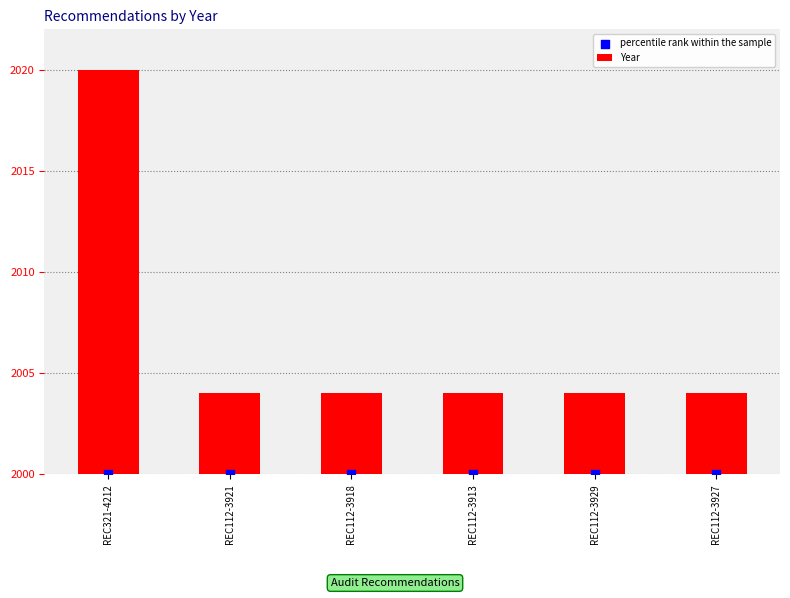

Which series contains the lowest Y value?

percentile rank within the sample